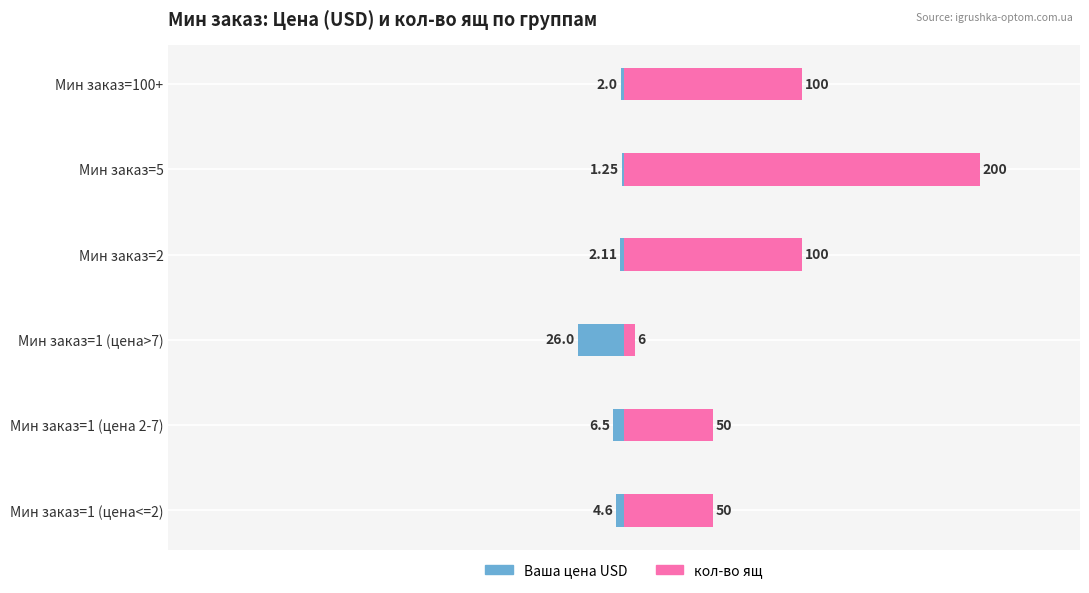

What is the difference between the second highest and second lowest values in the кол-во ящ series?

50.0